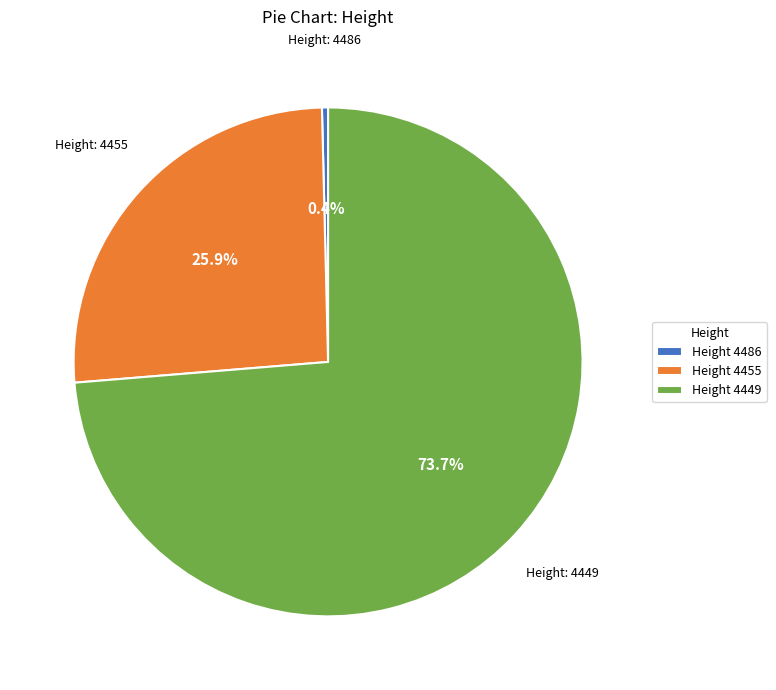

What is the majority slice?

Height 4449